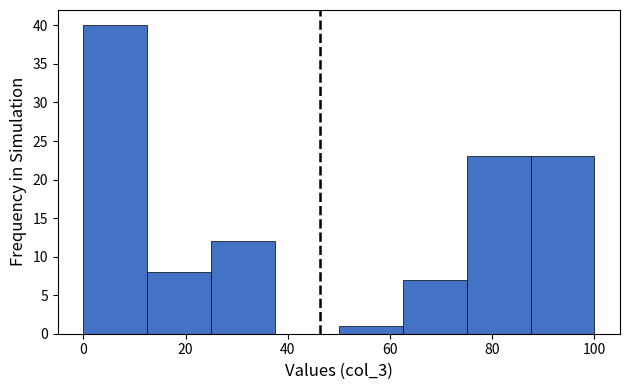

Reading left to right, transcribe this chart: for each bar, give the range it covers on the x-axis and its height. Neither the bar edges nor the heights are printed on the chart, so give them approximately, as read against the axes.

0.0 to 12.5: 40
12.5 to 25.0: 8
25.0 to 37.5: 12
37.5 to 50.0: 0
50.0 to 62.5: 1
62.5 to 75.0: 7
75.0 to 87.5: 23
87.5 to 100.0: 23